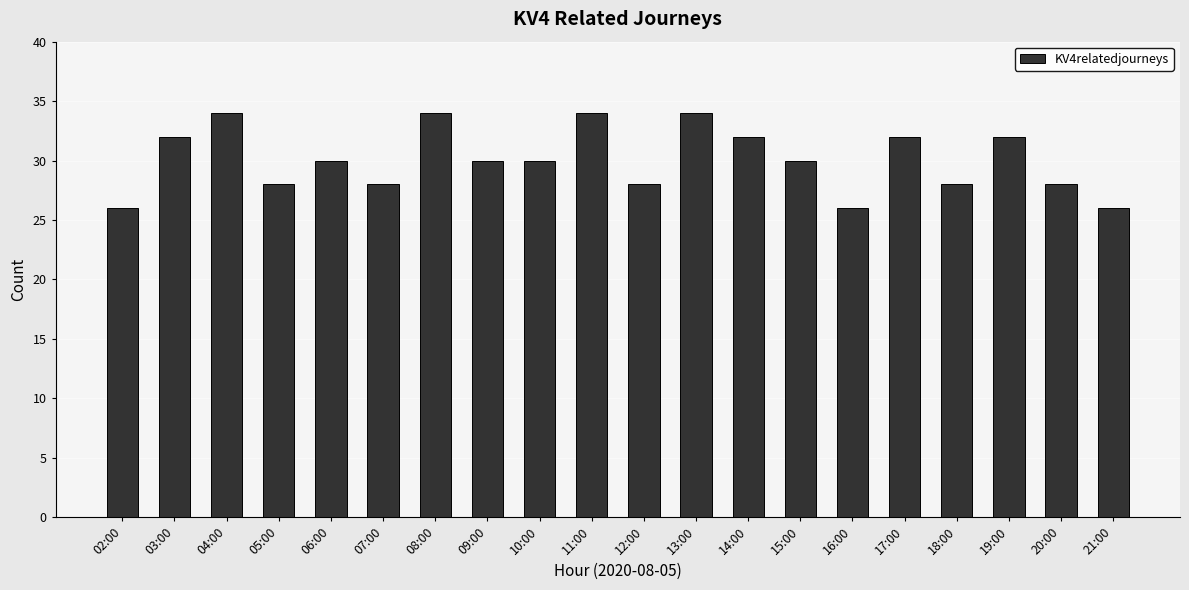

Approximately how many times larger is the value at 18:00 compared to 16:00?

1.1